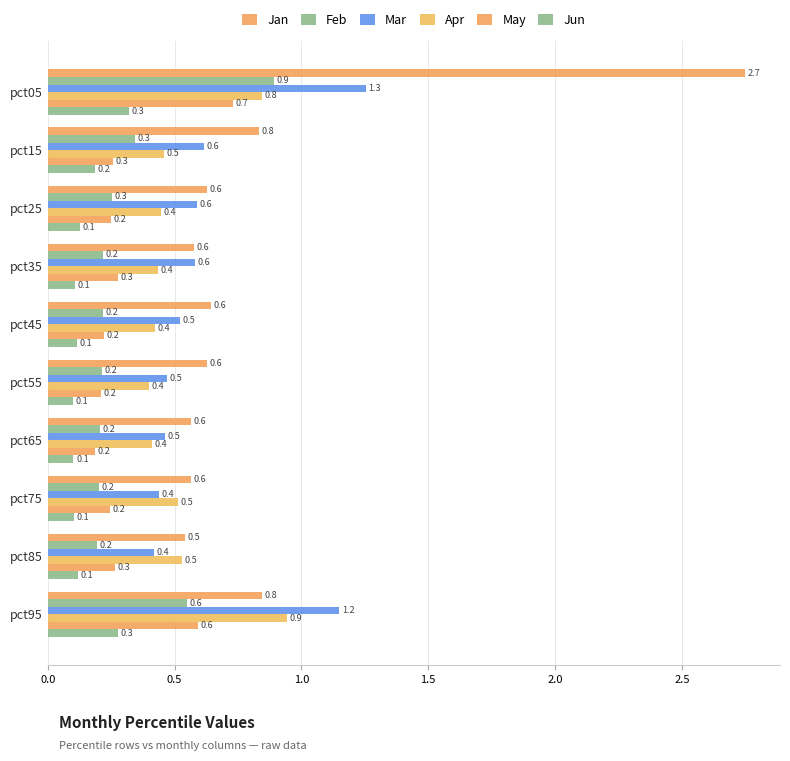

What is the sum of all Apr values?

5.4